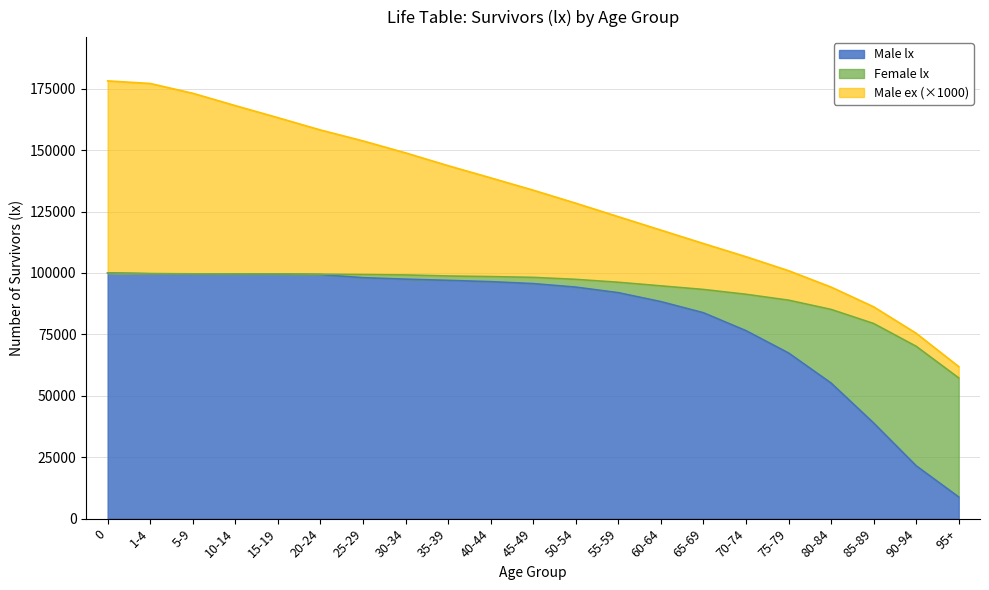

What is the maximum value for Male lx?

100000